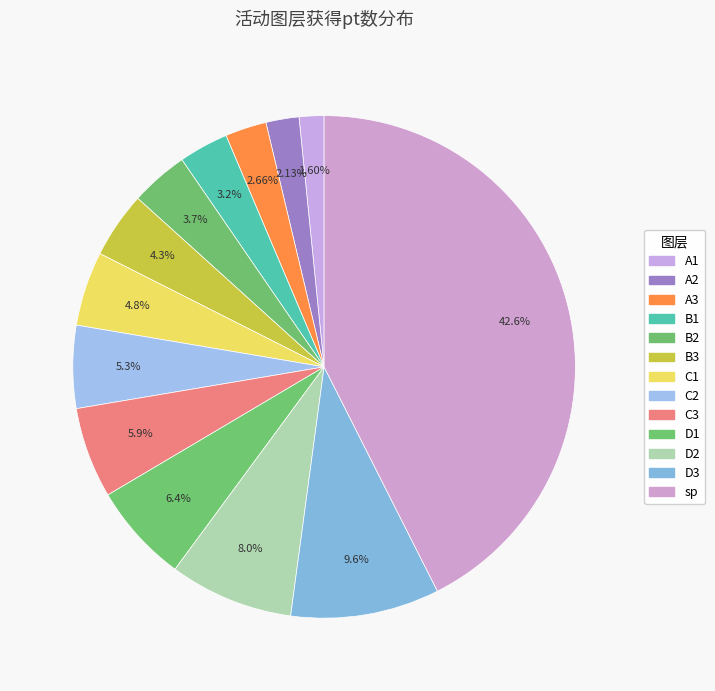

Which has a higher value, D2 or A3?

D2